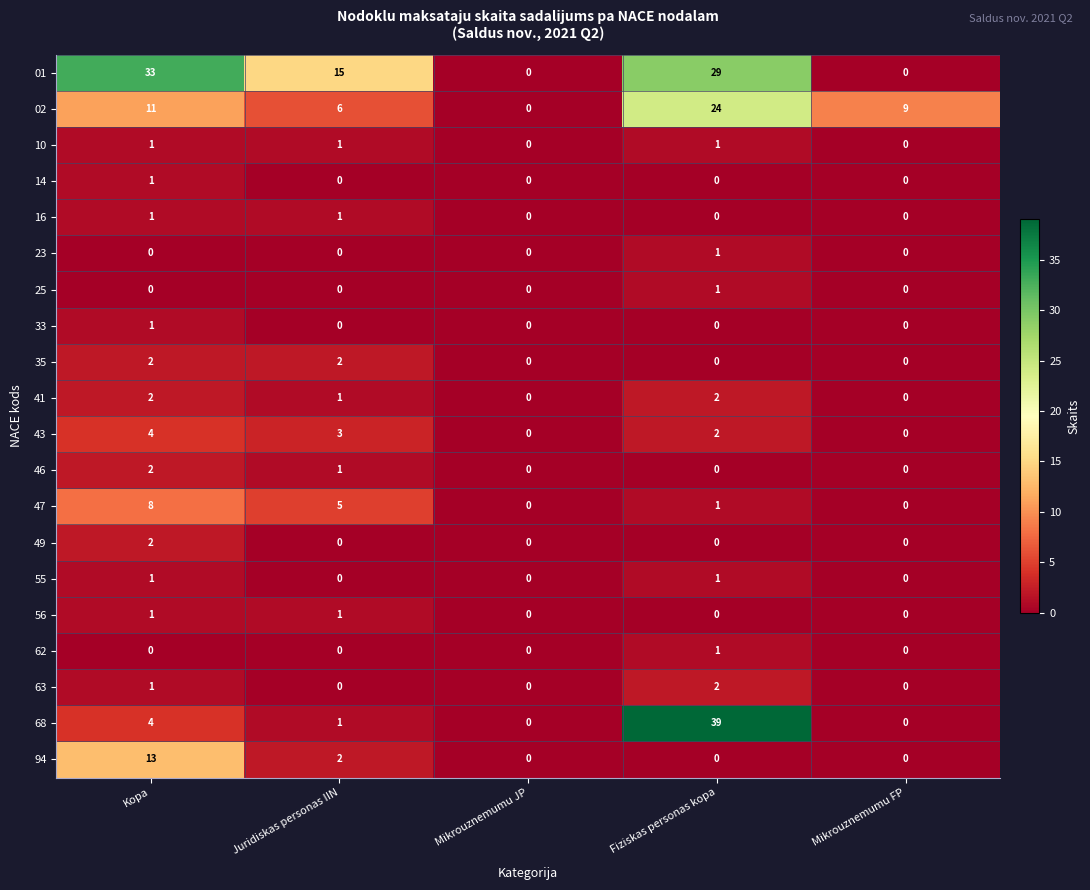

At which label is 94 closest to 6?

Juridiskas personas IIN